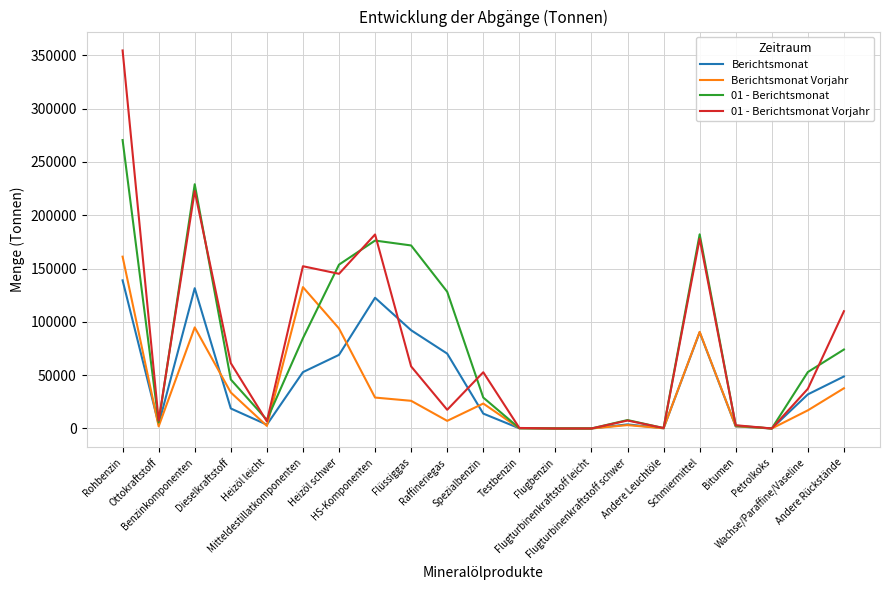

At which category does Berichtsmonat Vorjahr reach its first local valley?

Ottokraftstoff